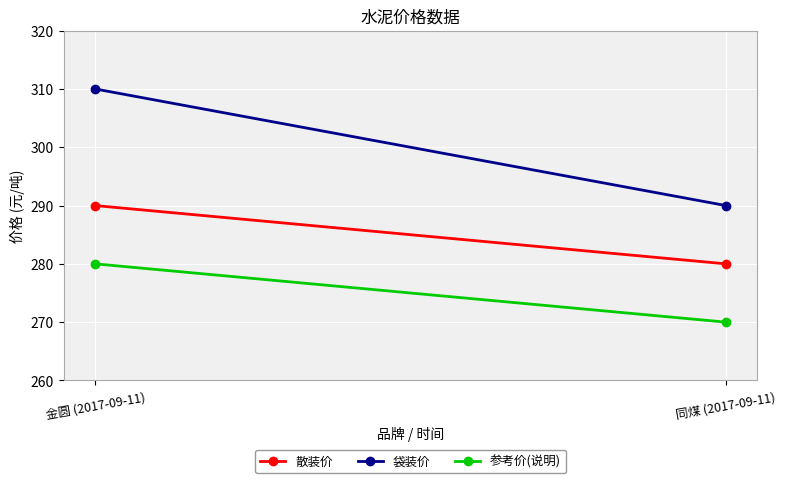

What is the average value of the 参考价(说明) series?

275